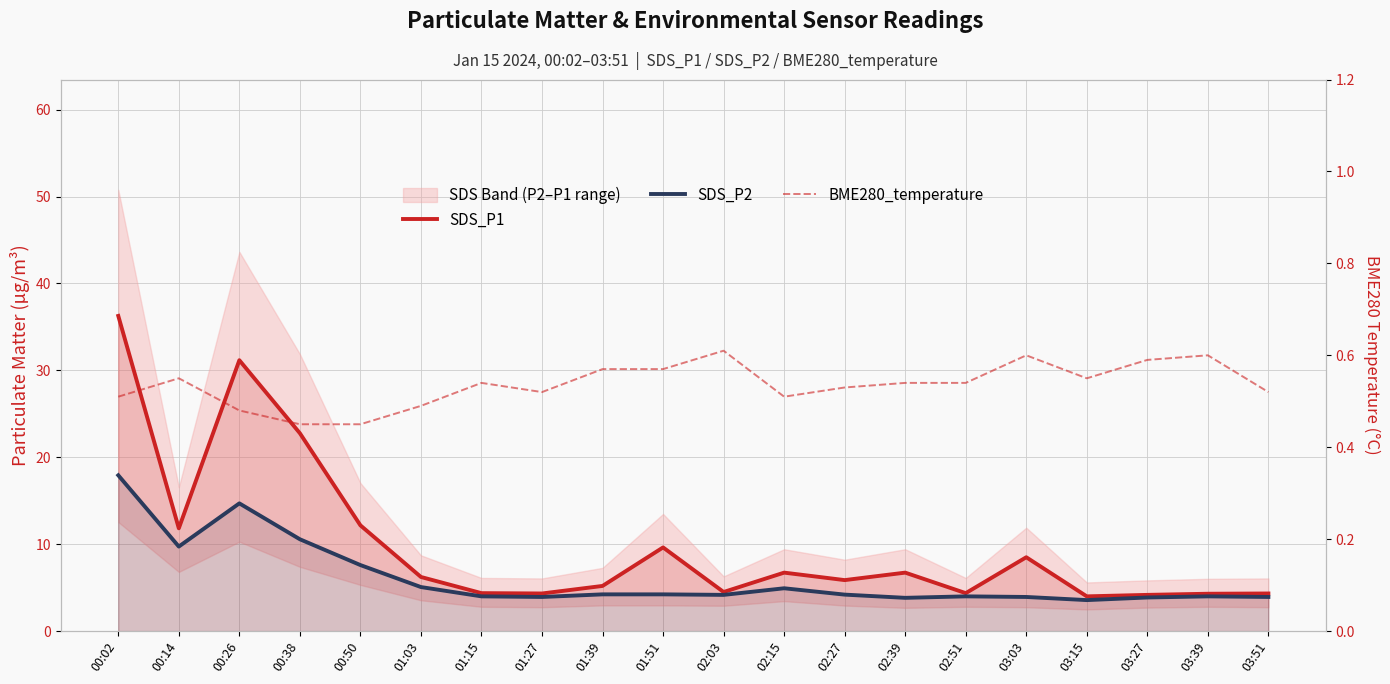

At which category is the sum across all series the highest?

00:02